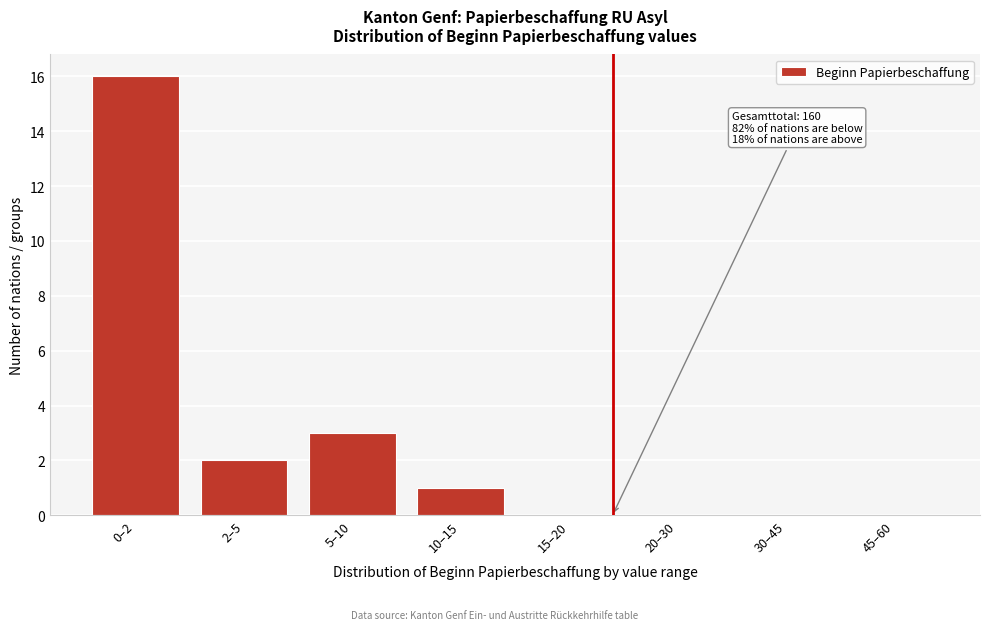

At which category does the chart reach its peak across all series?

0–2